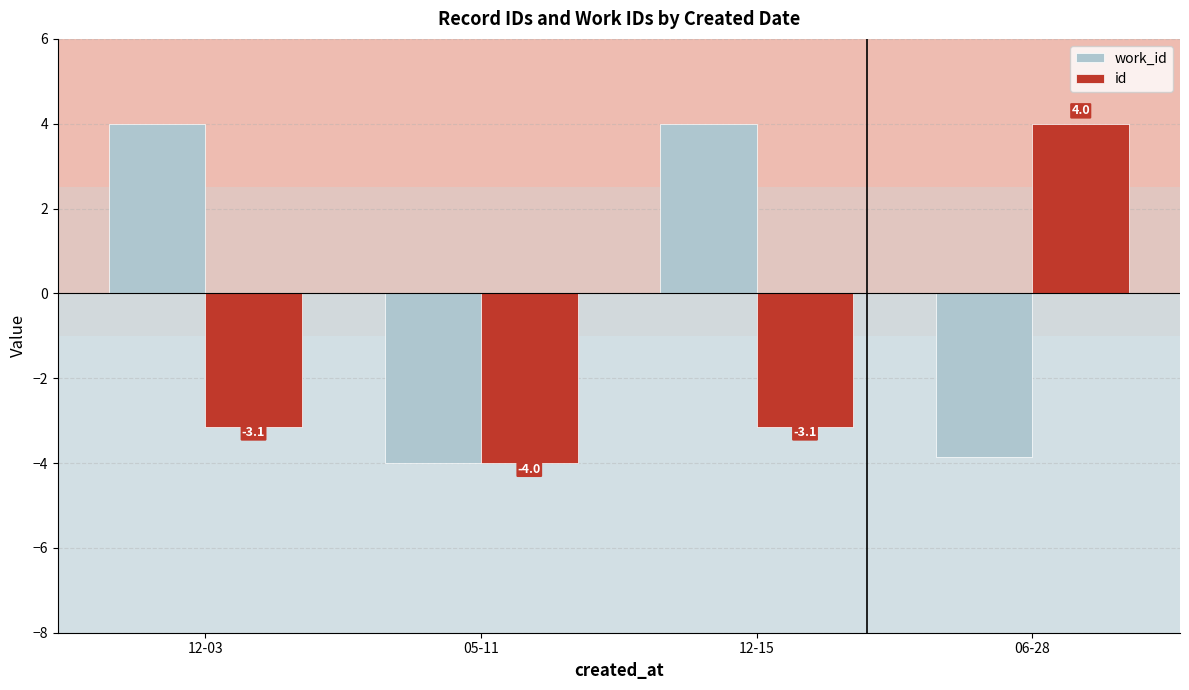

List the series in order of their overall mean, highest first.

work_id, id